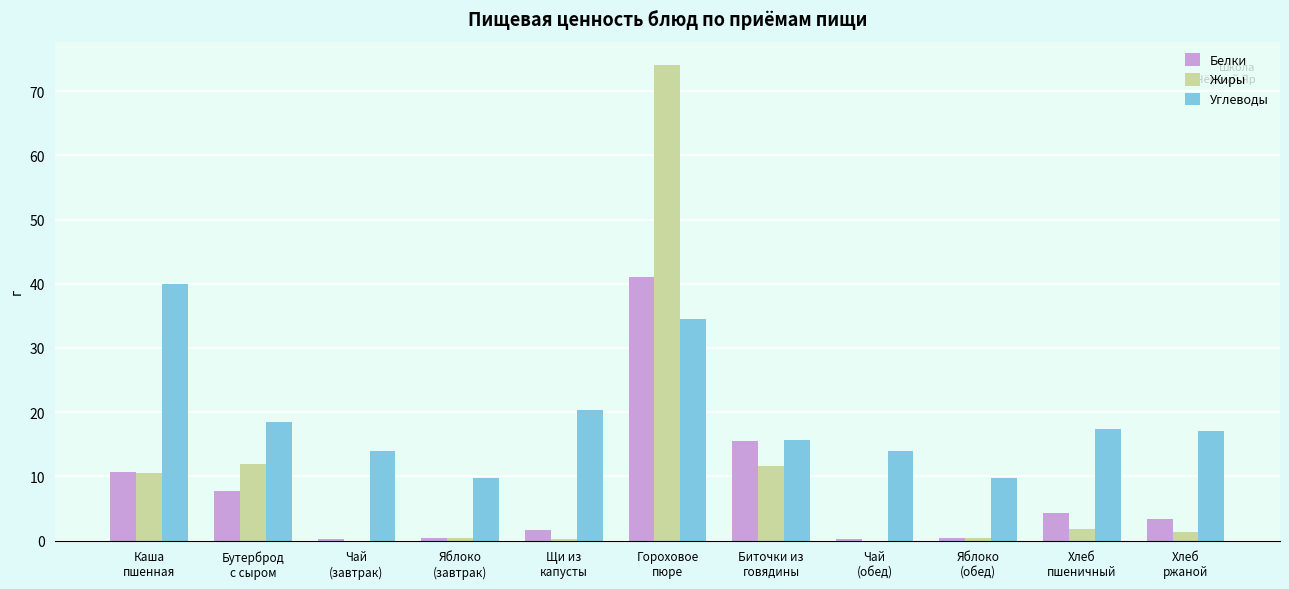

What is the approximate value of Белки at Чай
(обед)?

0.2